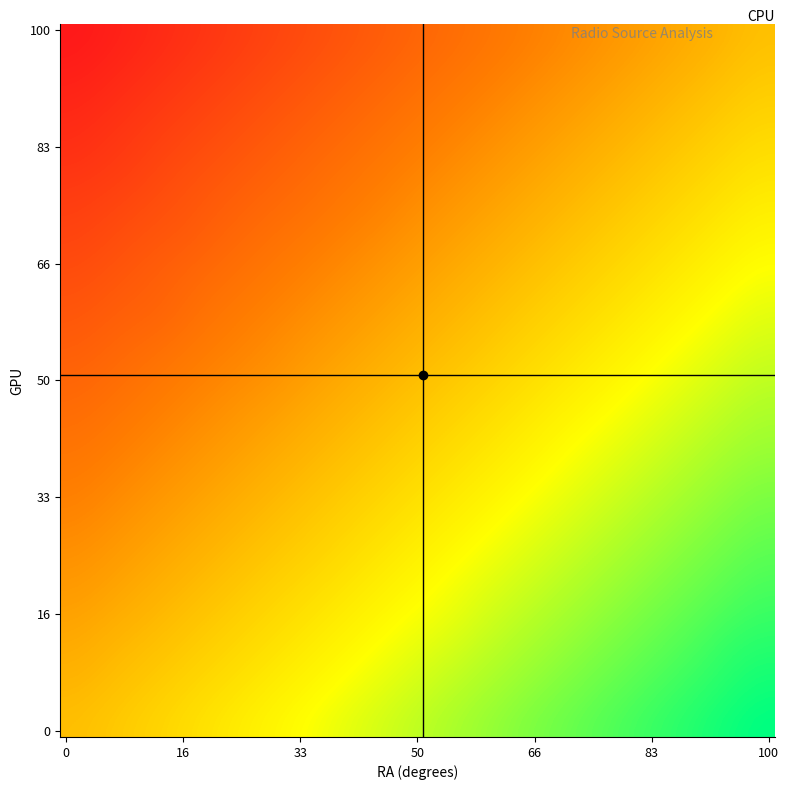

Count the number of categories in the chart.

20